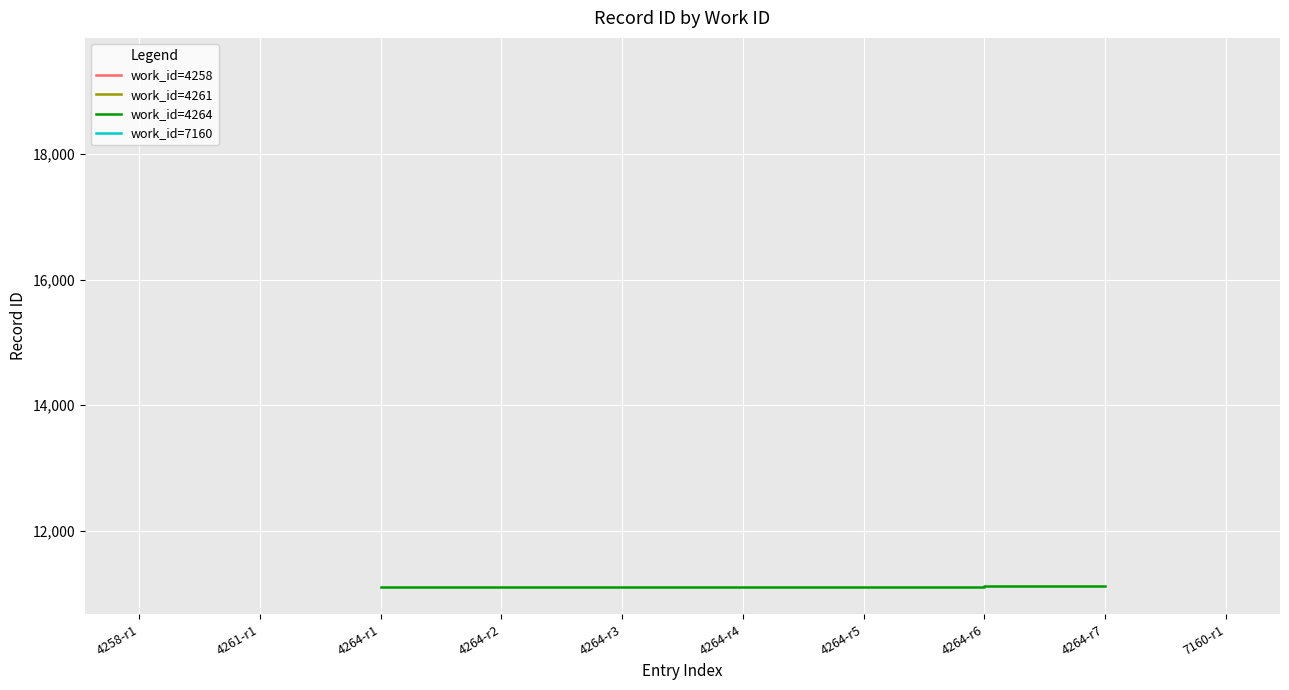

What is the maximum value for work_id=4264?

11112